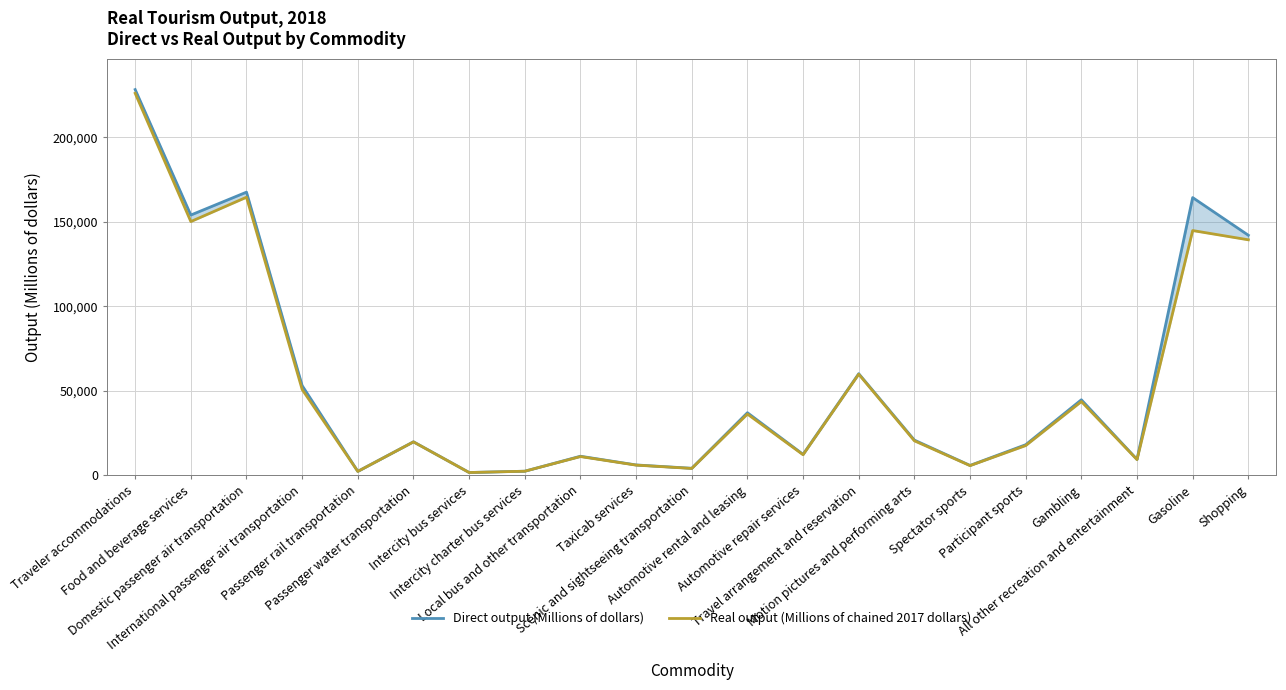

What is the spread (max minus min) of values at Scenic and sightseeing transportation?

97